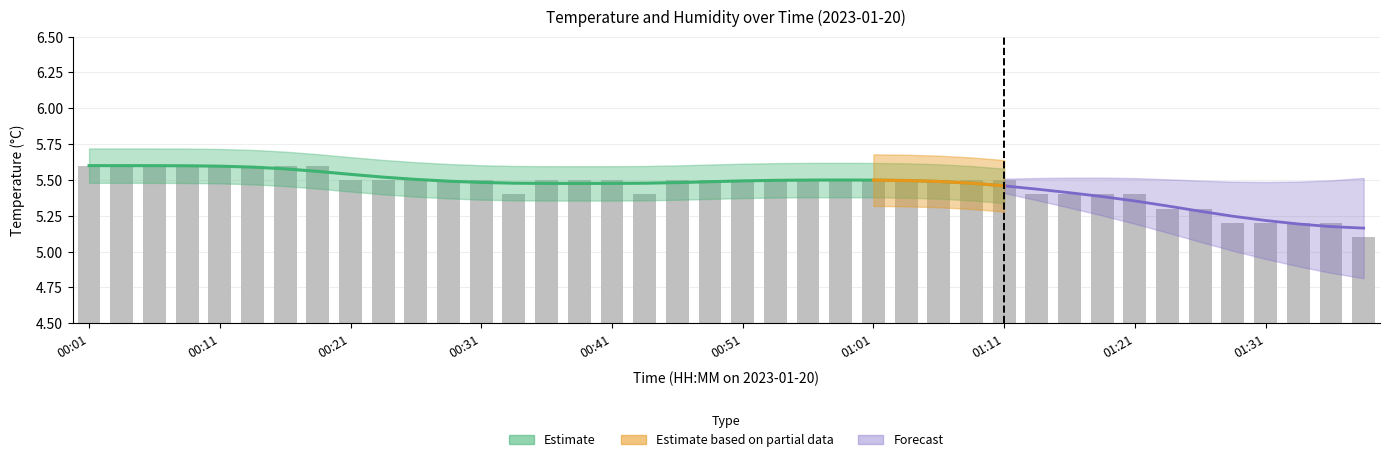

What is the value of the 34th bar from the left?

5.3